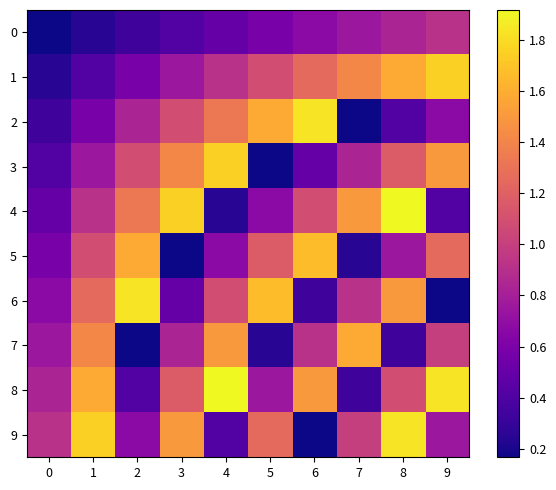

Which label corresponds to the largest value in the chart?

8